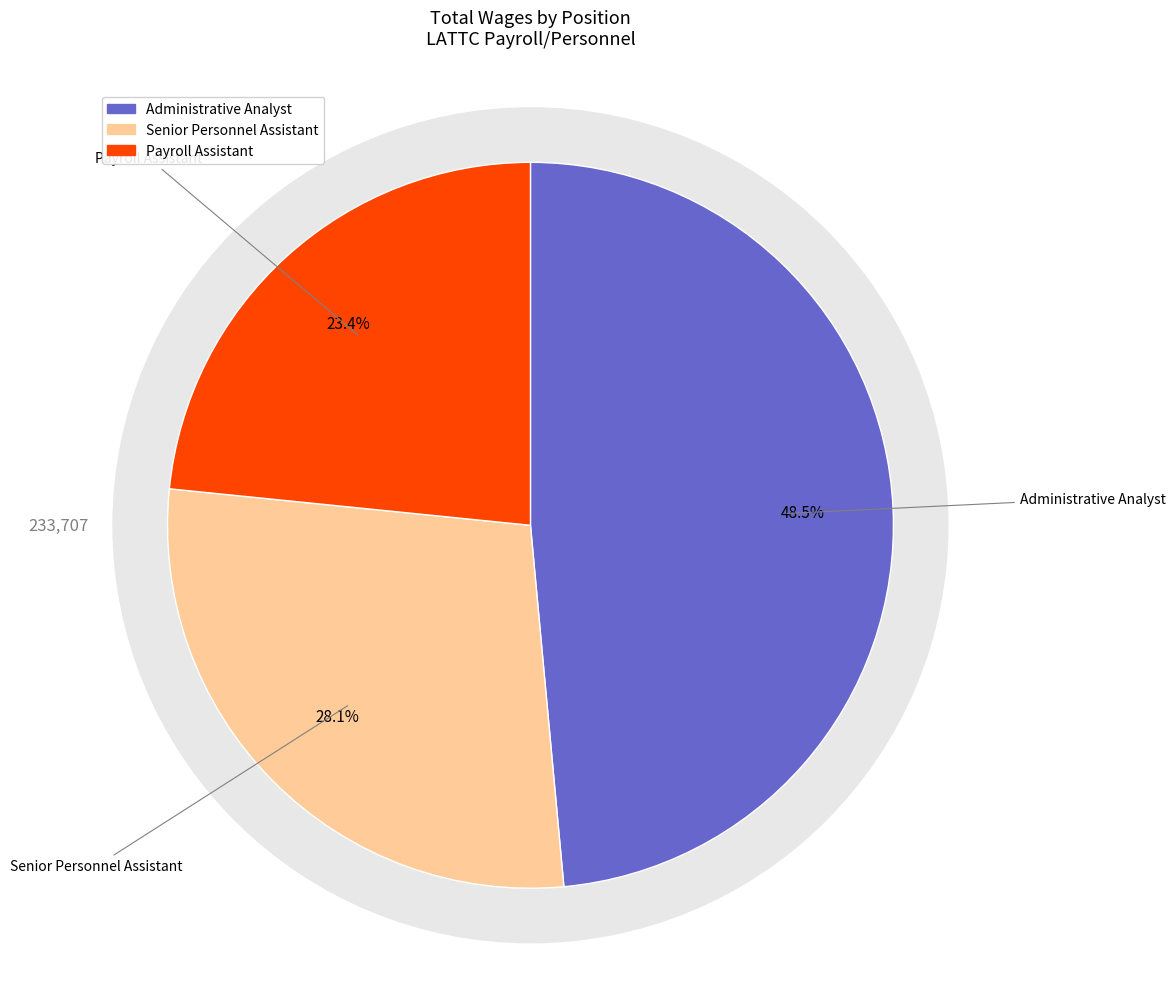

What is the ratio of the value at Administrative Analyst to the value at Payroll Assistant?

2.1